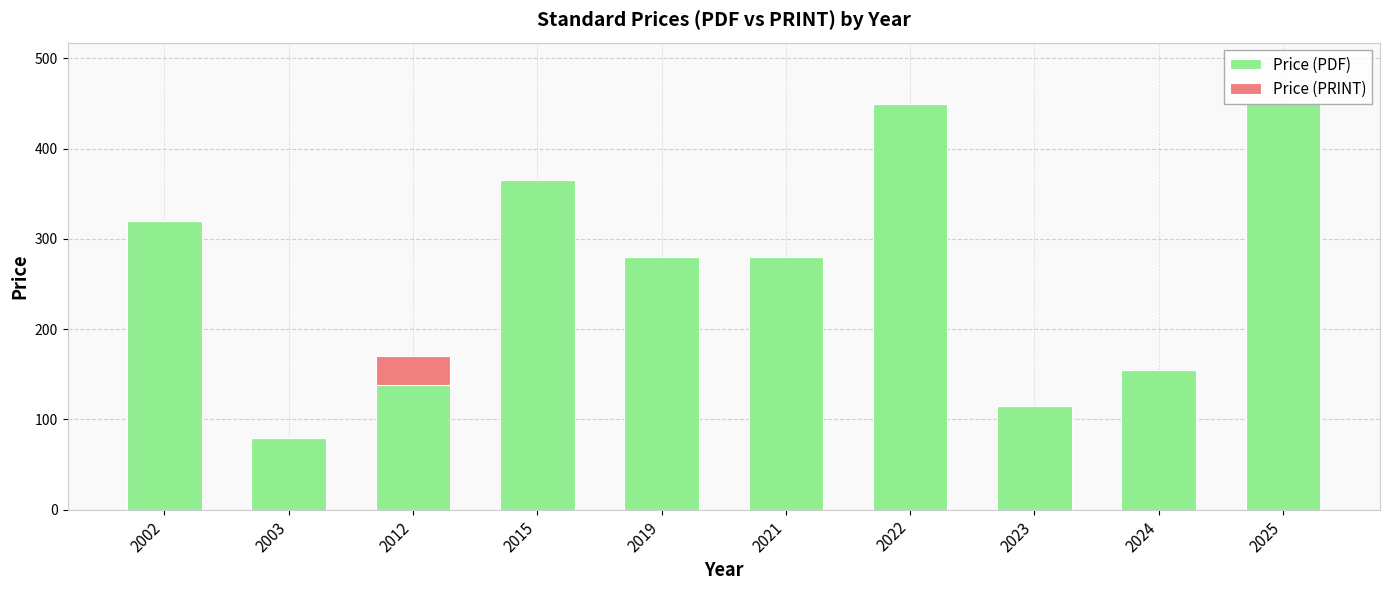

What are all the series names shown in the legend?

Price (PDF), Price (PRINT)